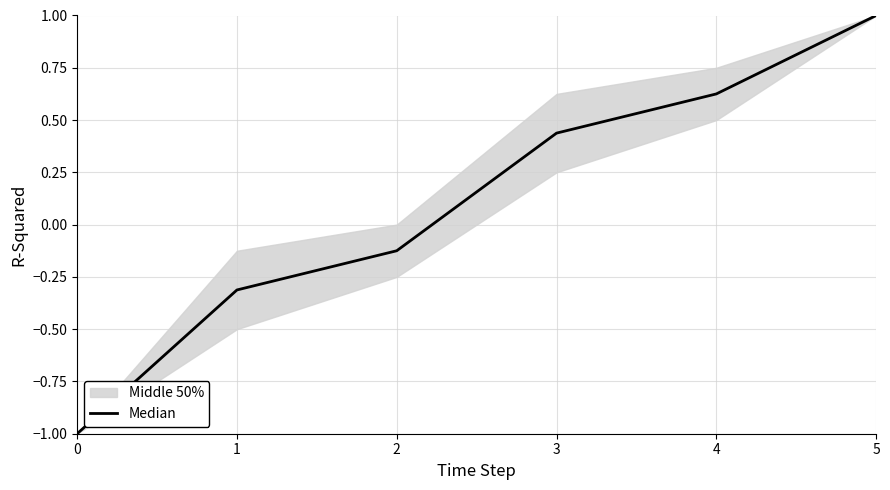

True or false: the data has more than 0 interior local peaks.

False